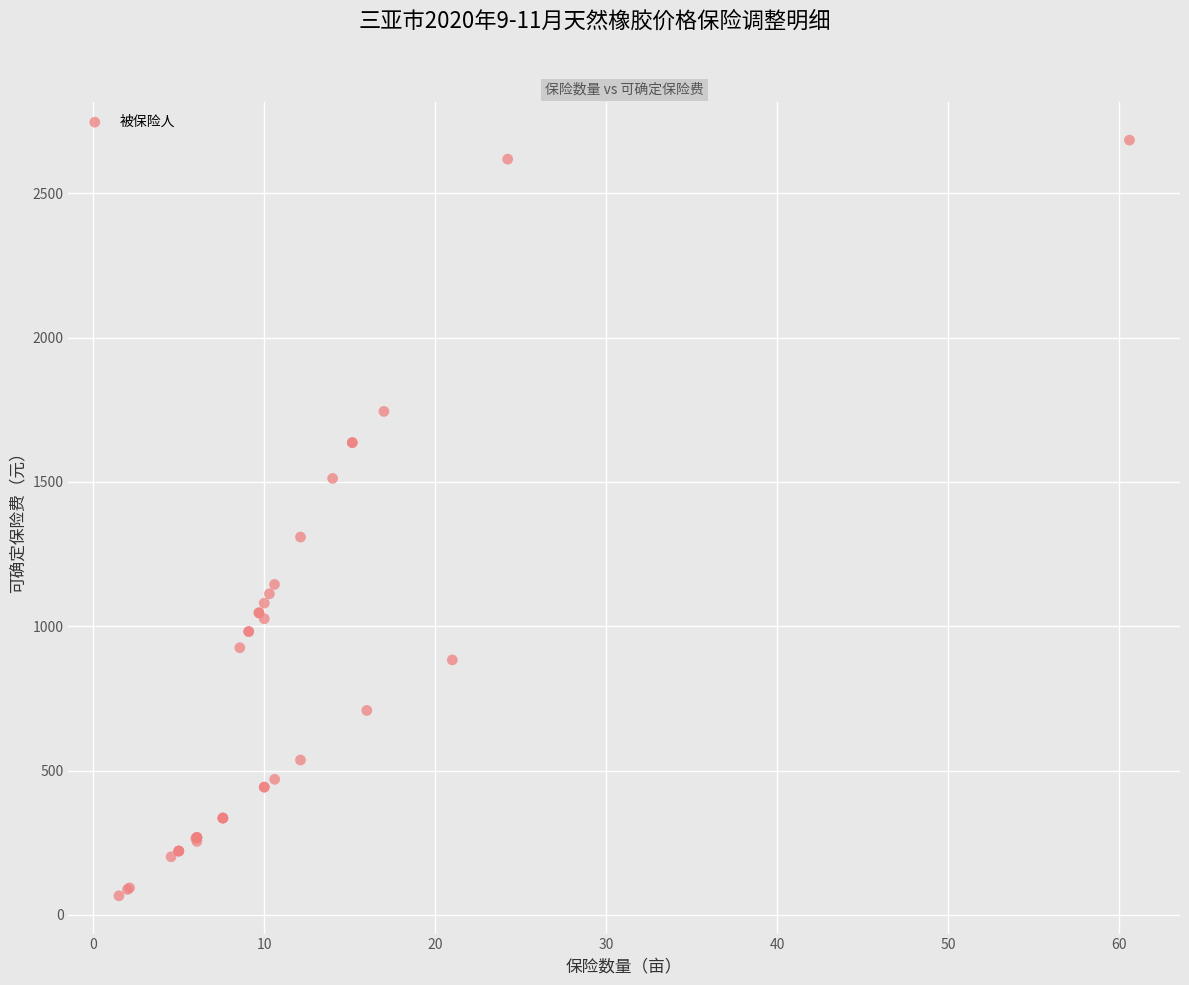

What Y value in the scatter plot is closest to 1375?

1309.0